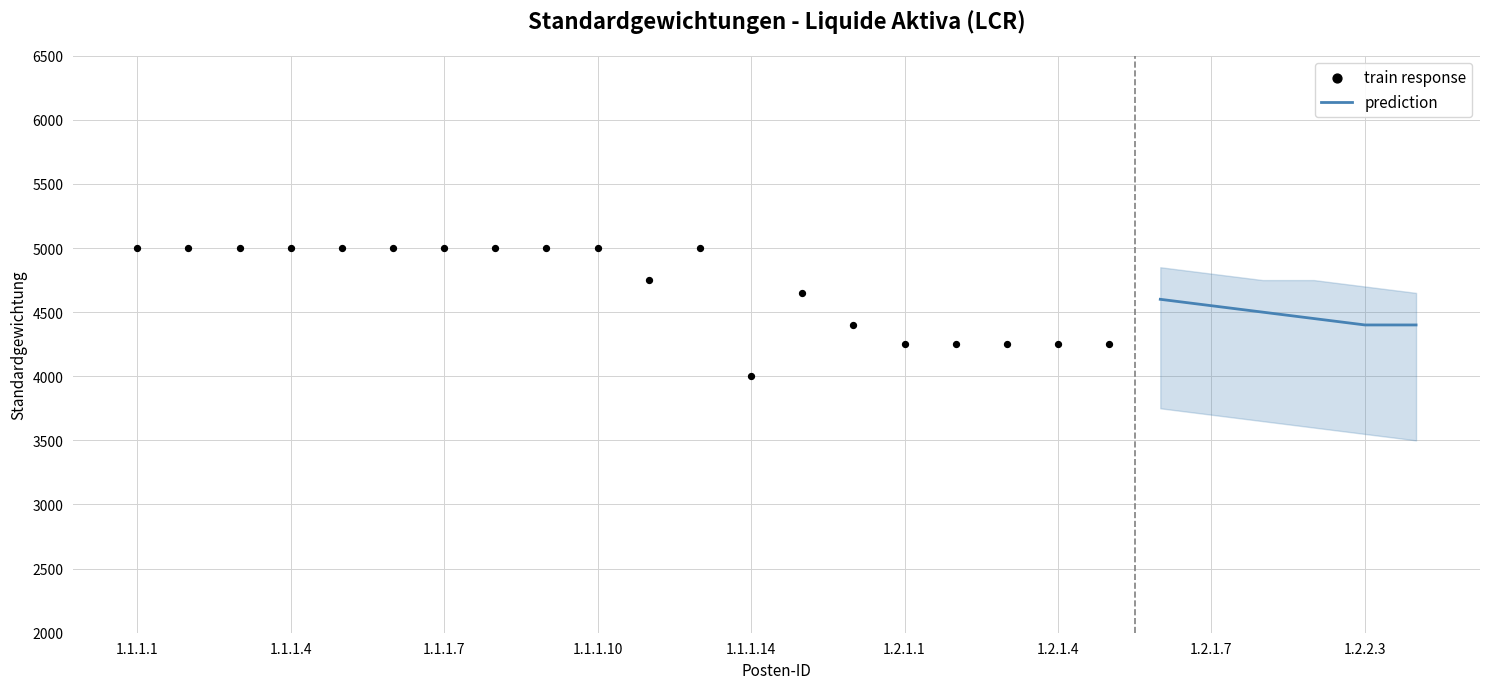

What is the change in value from 1.1.1.5 to 1.2.1.1?

-750